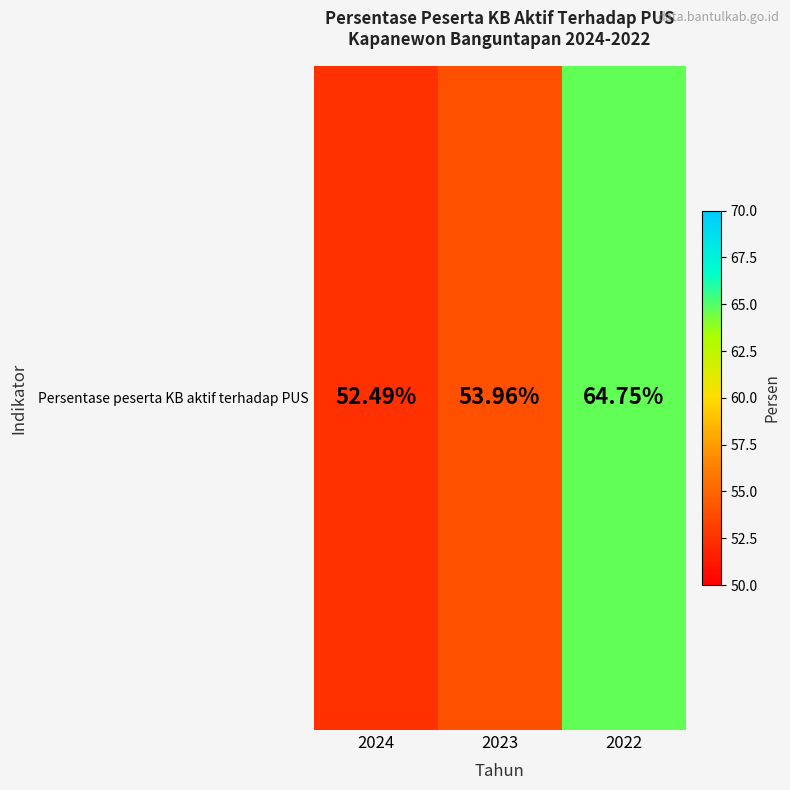

Rank the categories by value from highest to lowest.

2022, 2023, 2024